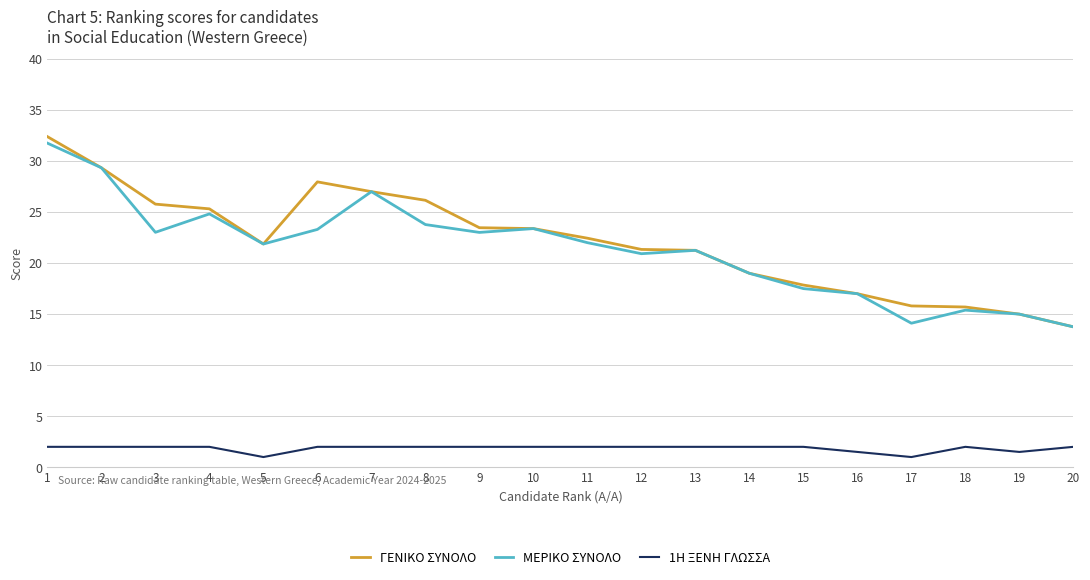

In ΜΕΡΙΚΟ ΣΥΝΟΛΟ, how many points are higher than both neighbors (excluding endpoints)?

5